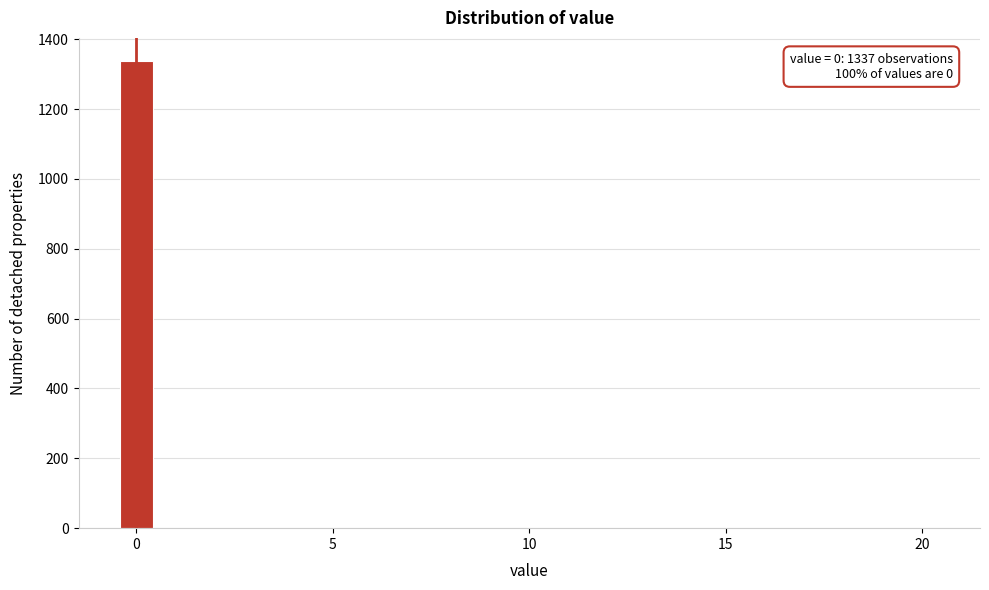

Around what value on the x-axis is the tallest bar? Give the approximate position of its centre, as read against the axis.

0.0